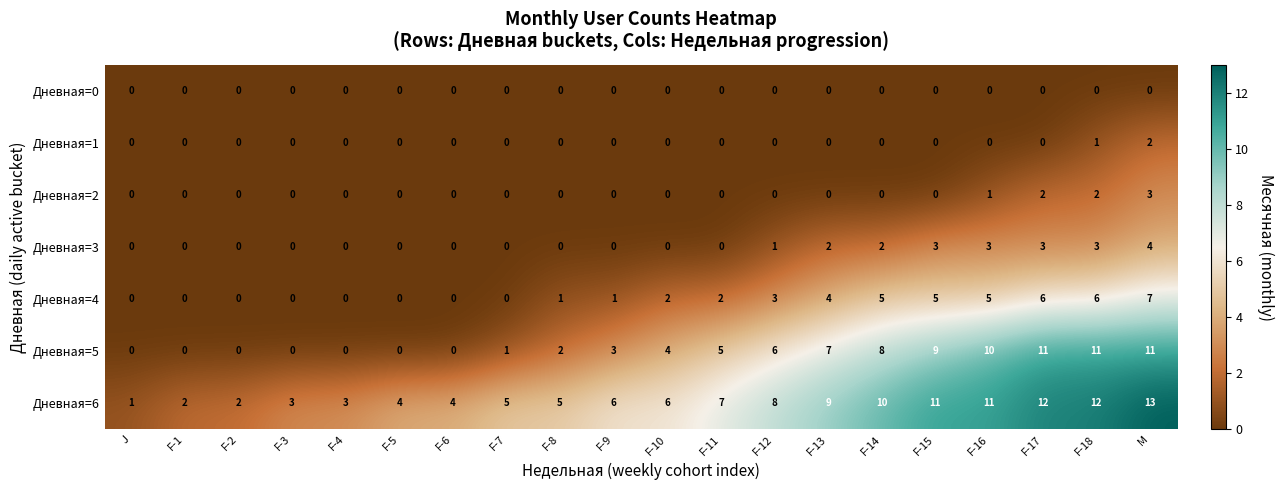

Between F-3 and F-17, which series saw the biggest shift?

Дневная=5